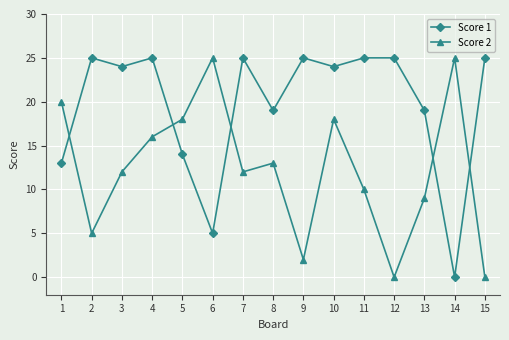

List the series in order of their overall mean, lowest first.

Score 2, Score 1